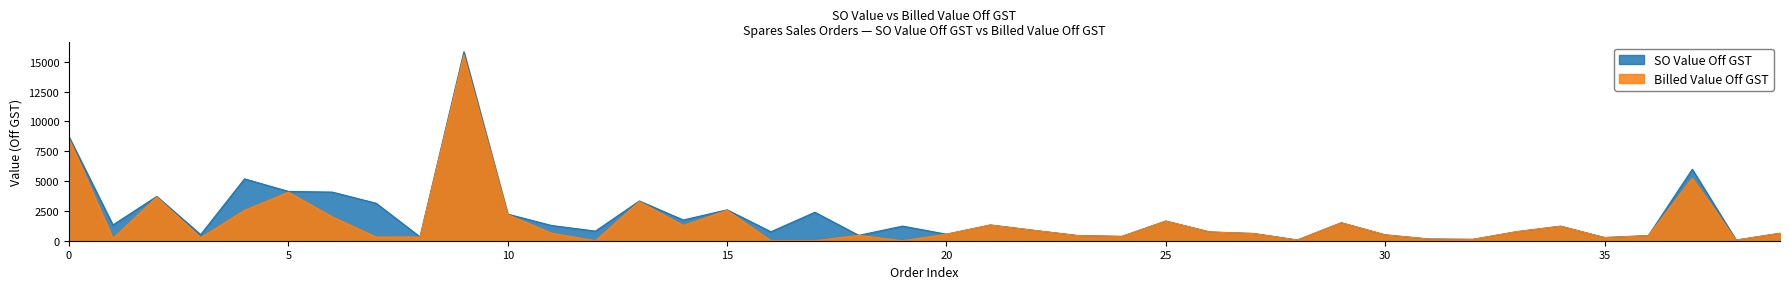

Rank the series by their maximum value, from lowest to highest.

Billed Value Off GST, SO Value Off GST